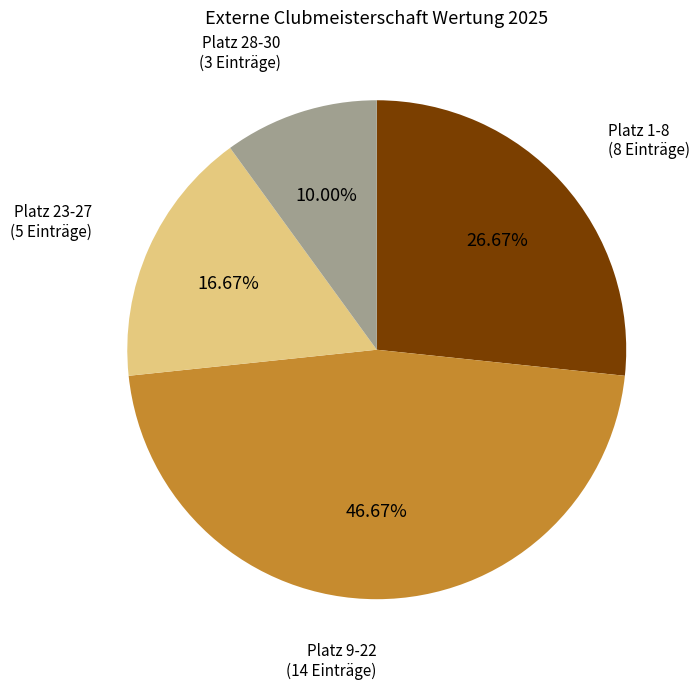

Is Platz 9-22 (14 Einträge) the majority of the pie?

No